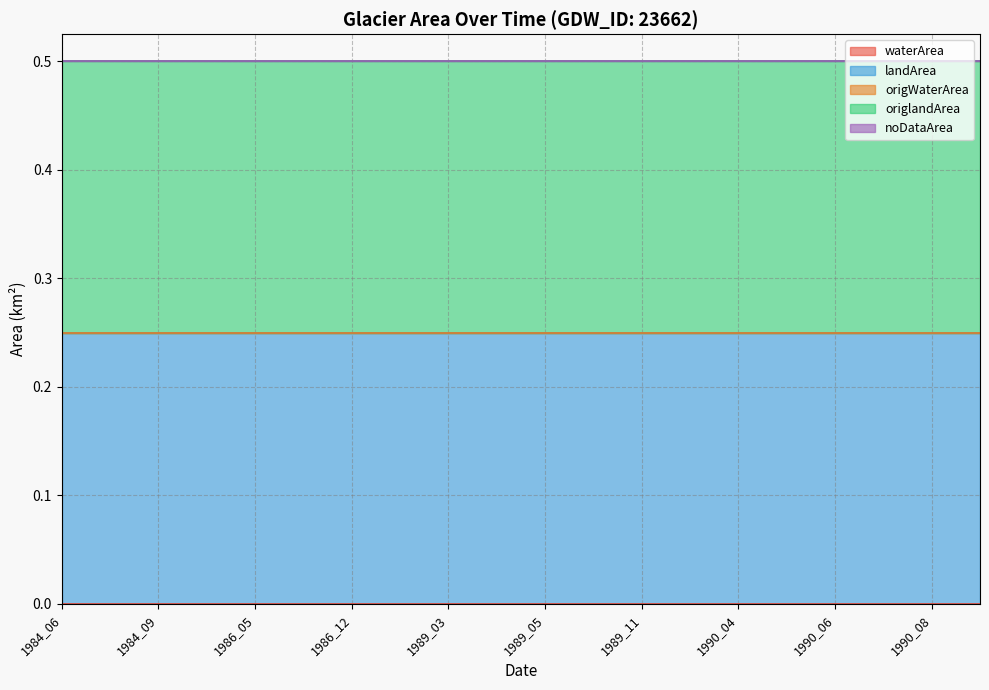

Does the chart display data point markers on the line(s)?

No